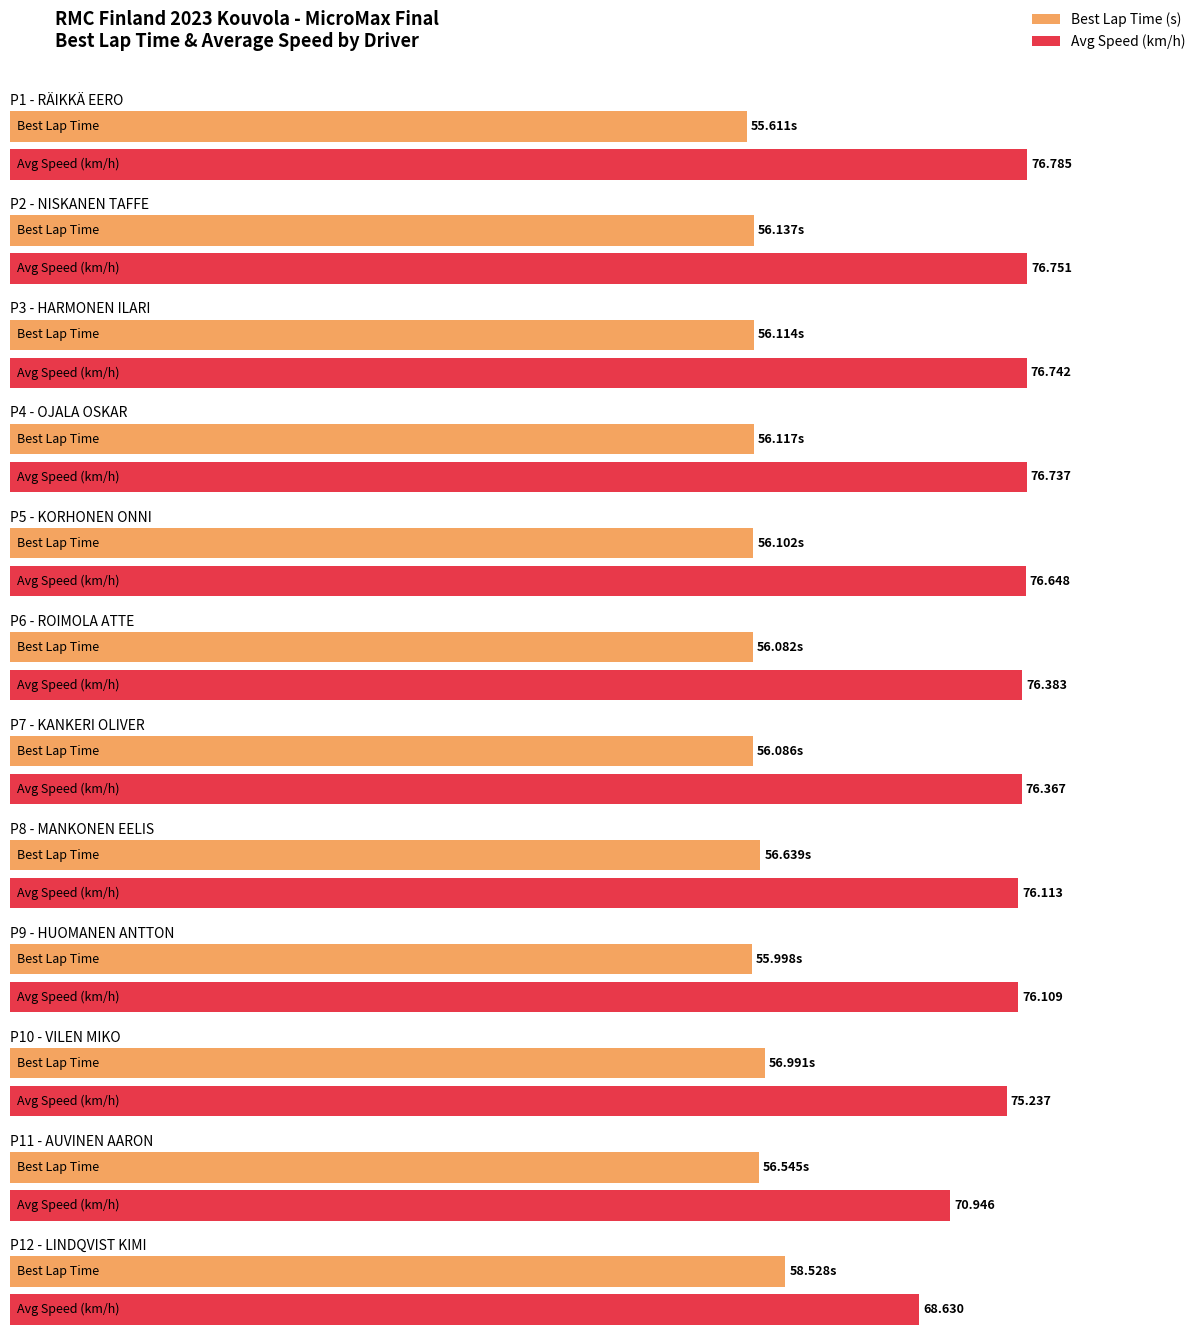

How many values in the Best Lap time series exceed 56?

10